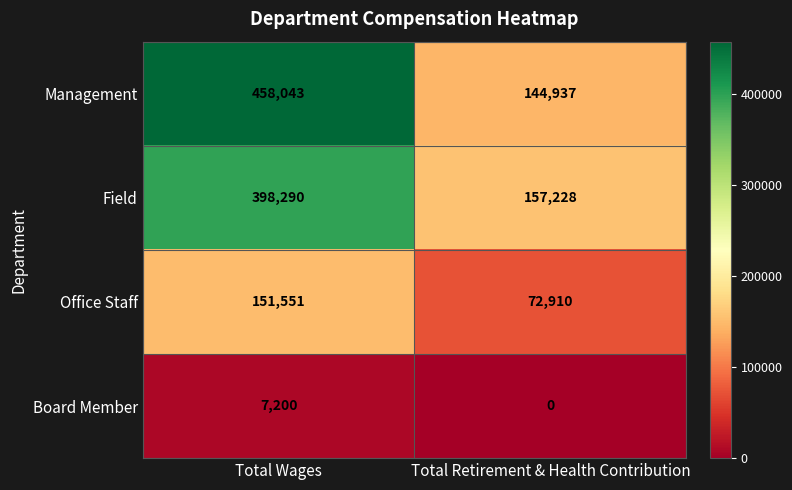

Which series has the widest spread of values?

Management